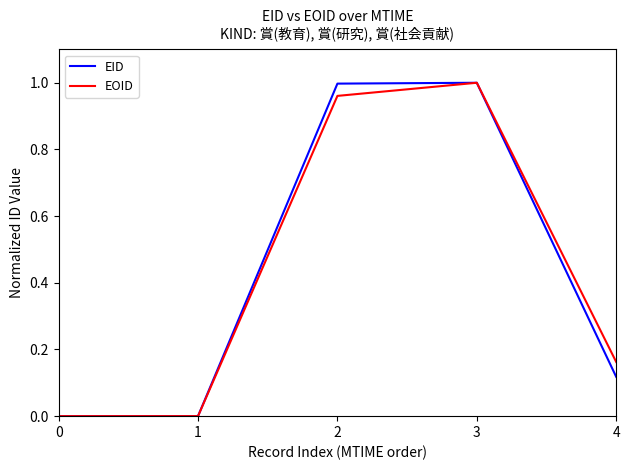

Is it true that EID equals 0.0 at 0?

True